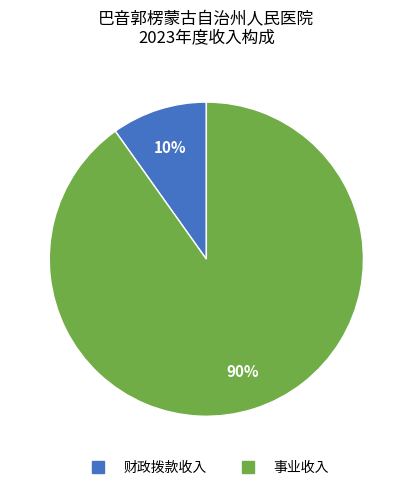

To the nearest percent, what is the difference between the largest and smallest slice percentages?

80%